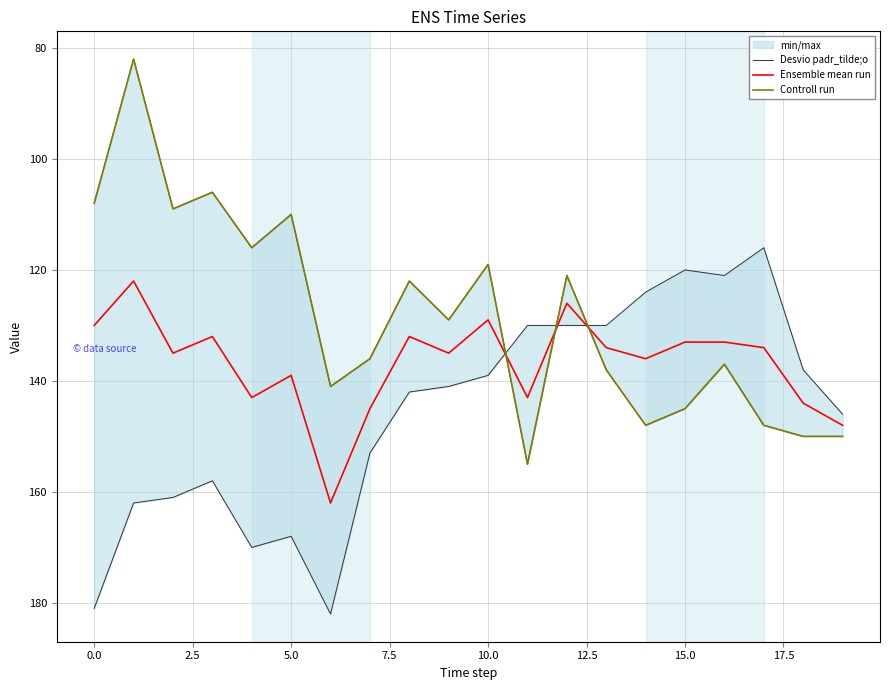

What value does the Ensemble mean run series have at 10.0, to the nearest 10?

130